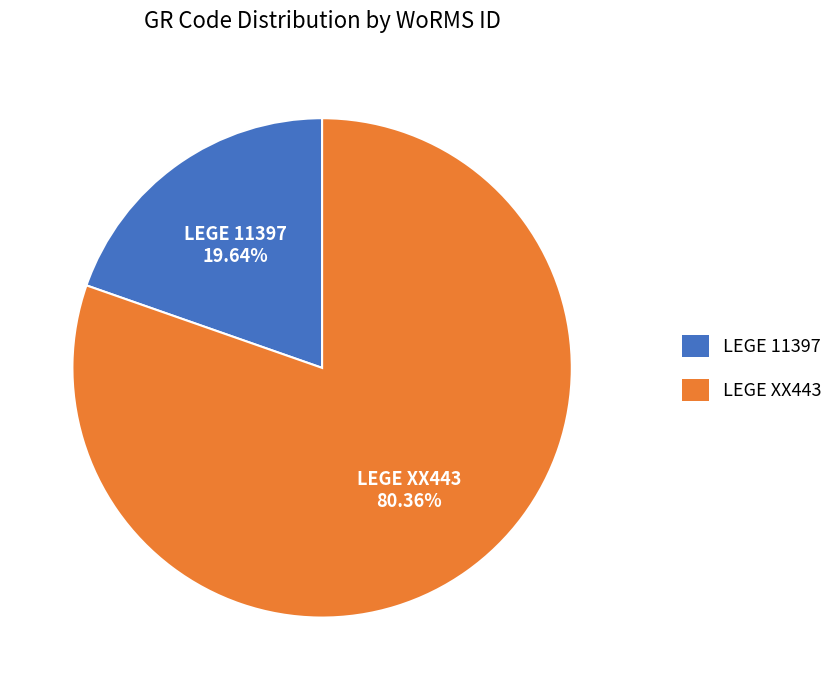

What percentage do LEGE XX443 and LEGE 11397 together represent?

100.0%